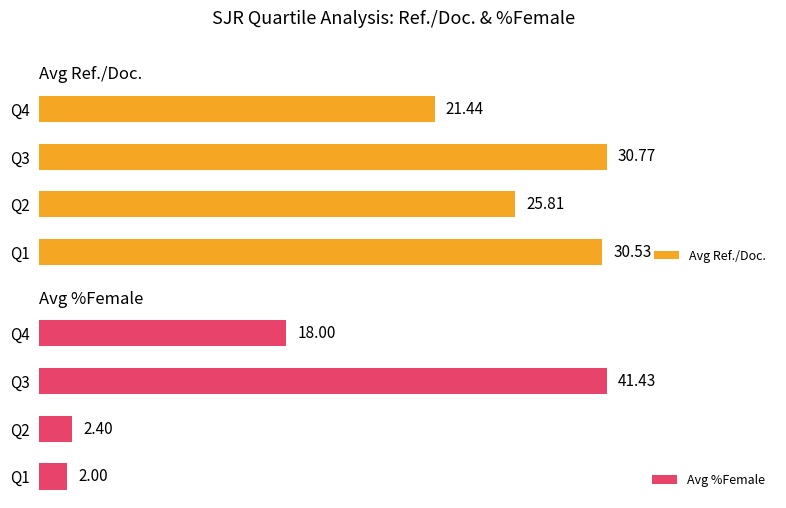

Count the number of categories in the chart.

4